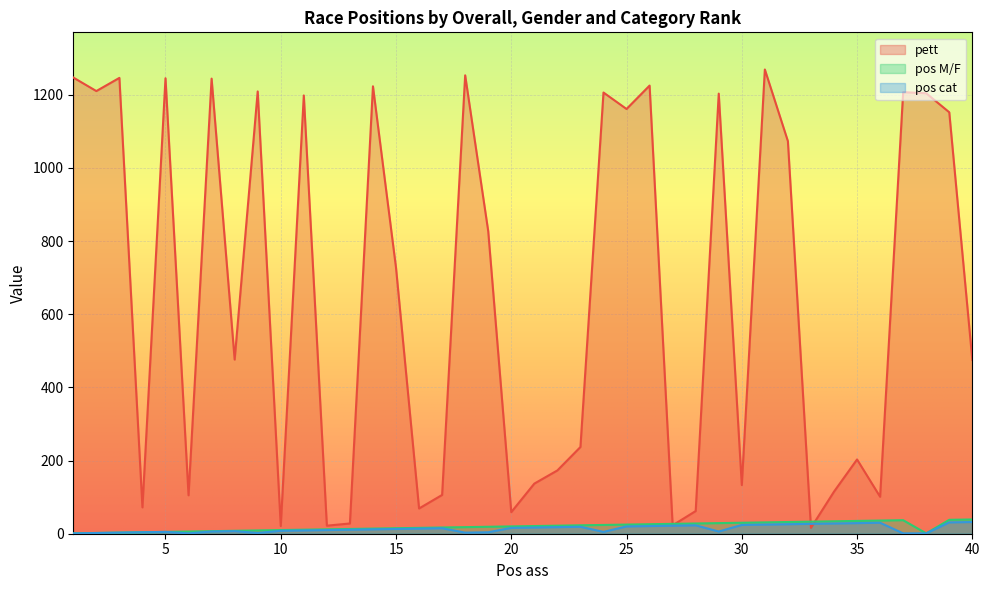

Where do pett and pos M/F first cross each other?

26 and 27